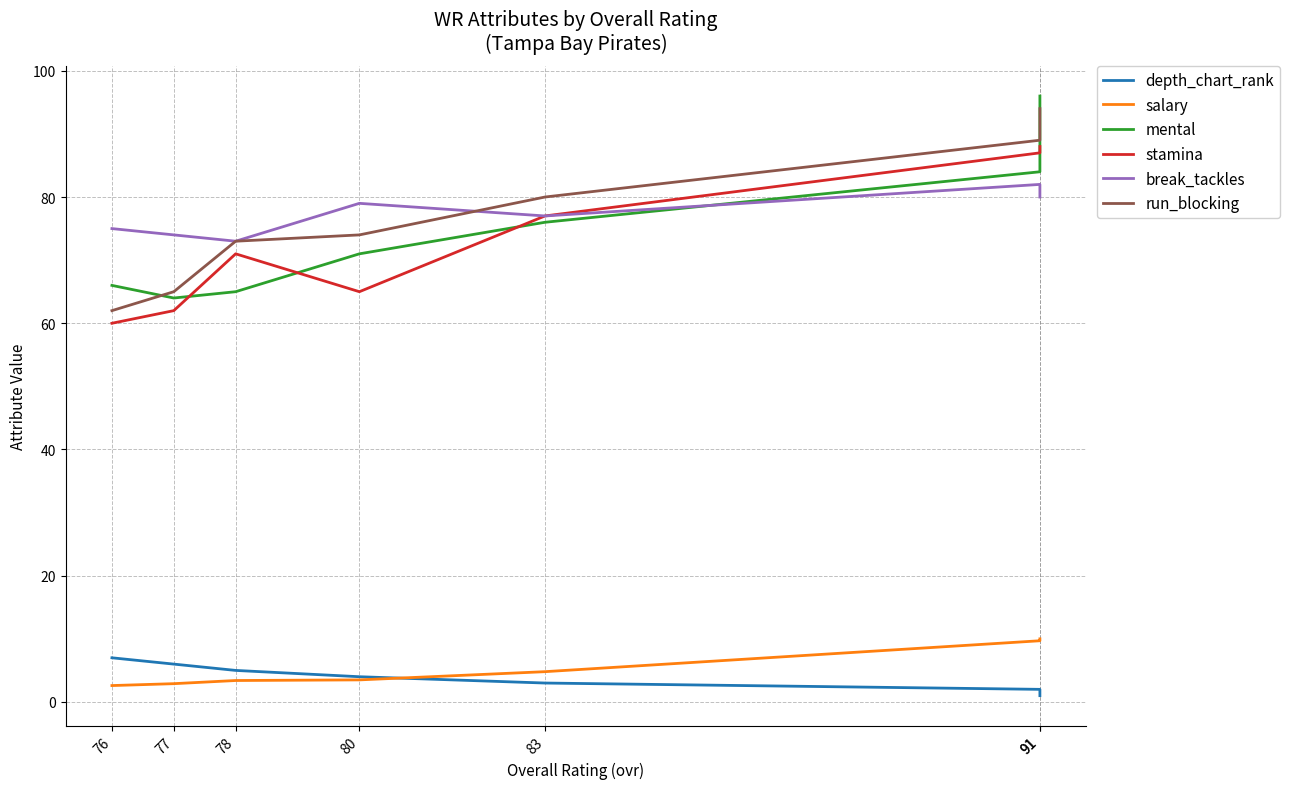

Is it true that mental equals 106.7 at 76?

False